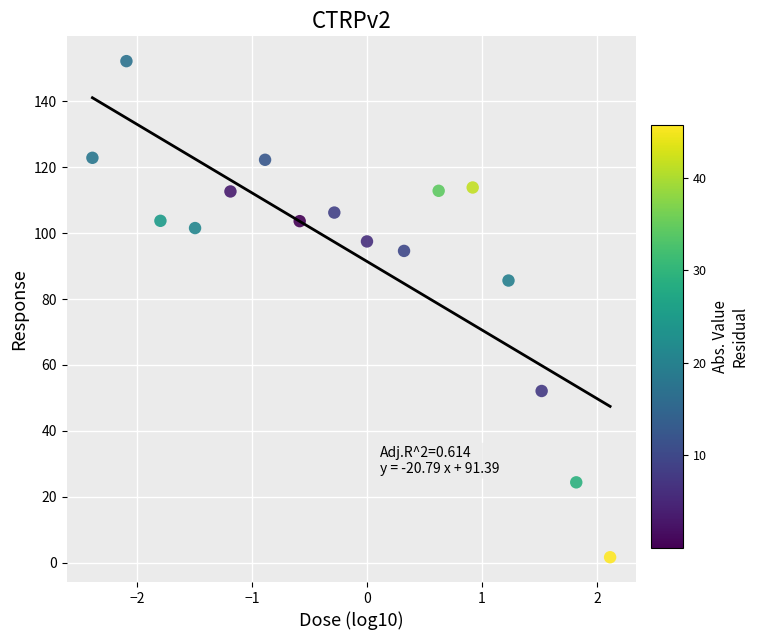

What is the range of Y values (max minus min)?

150.4